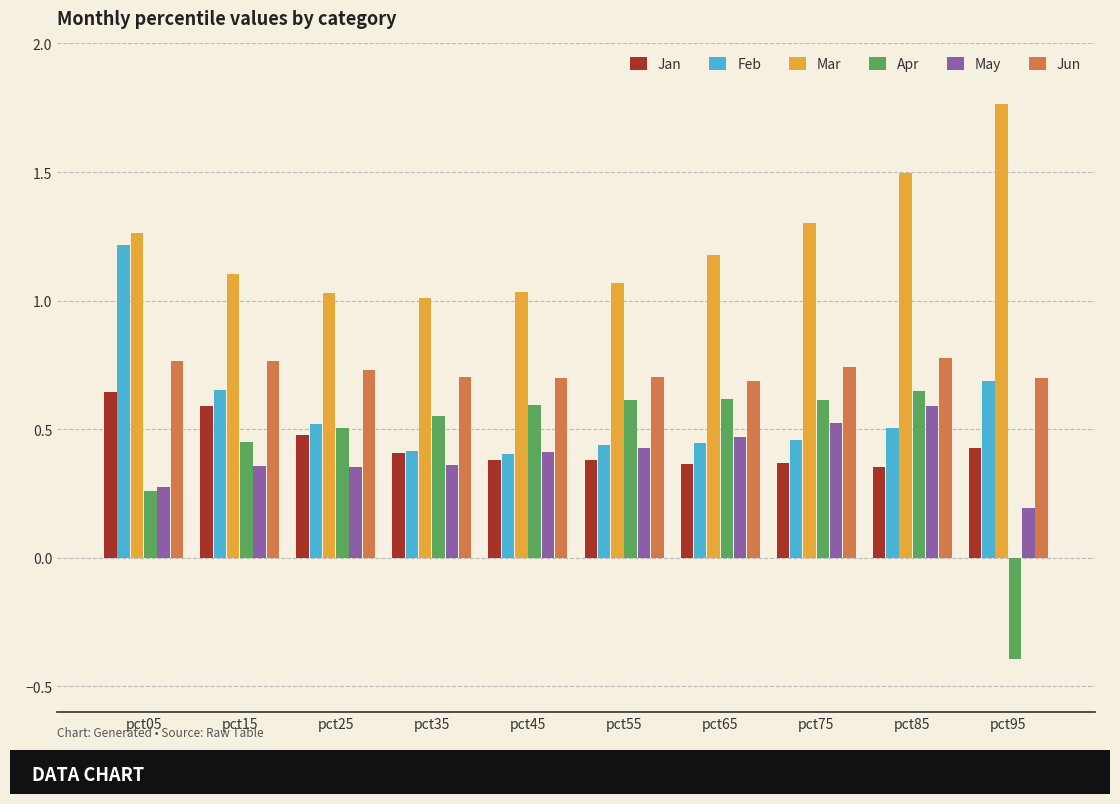

Is the value of May at pct45 greater than the value of Jun at pct05?

No